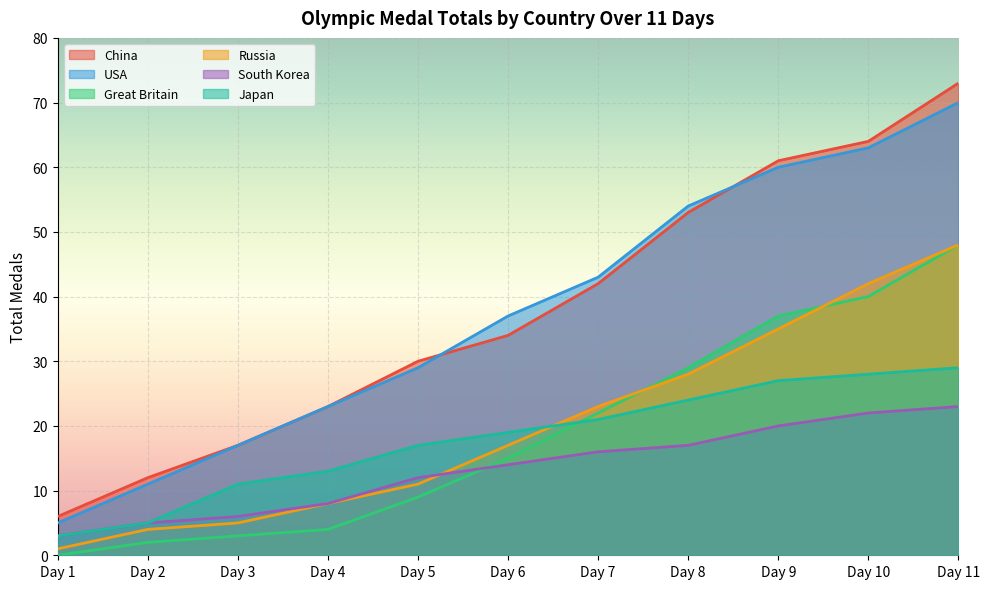

Is it true that China equals 7 at Day 4?

False